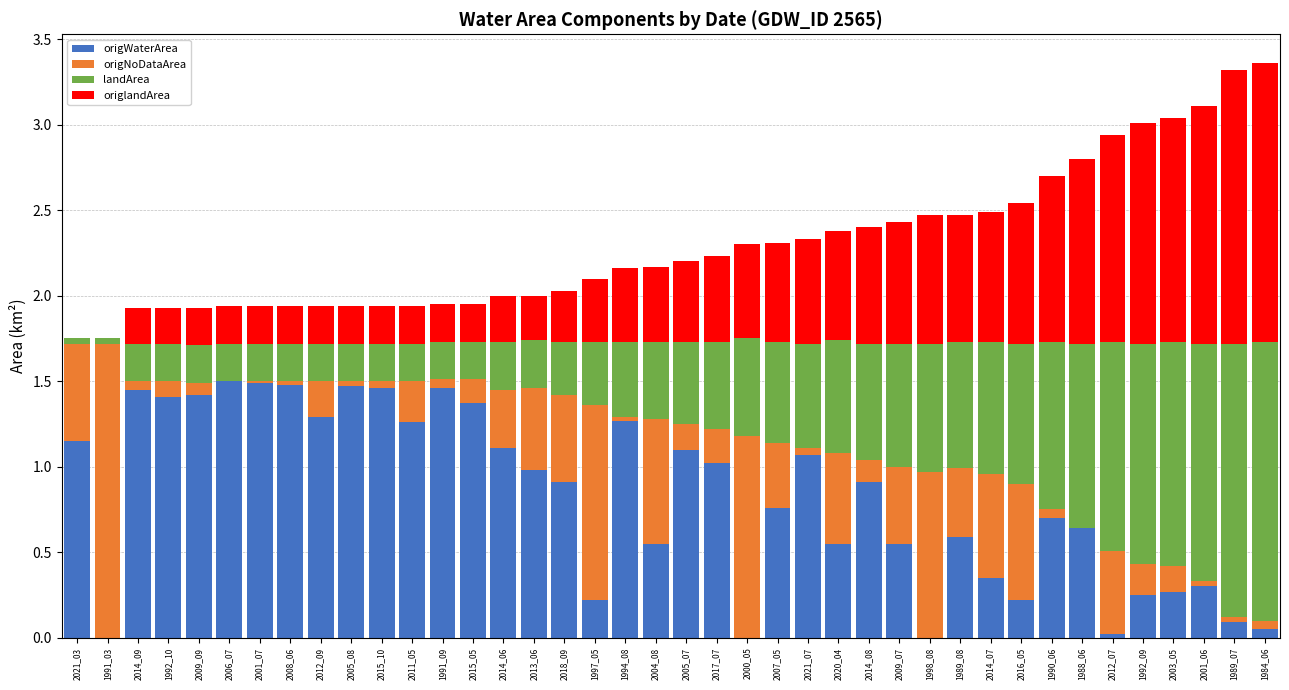

What is the difference between the second highest and minimum values in the landArea series?

1.6